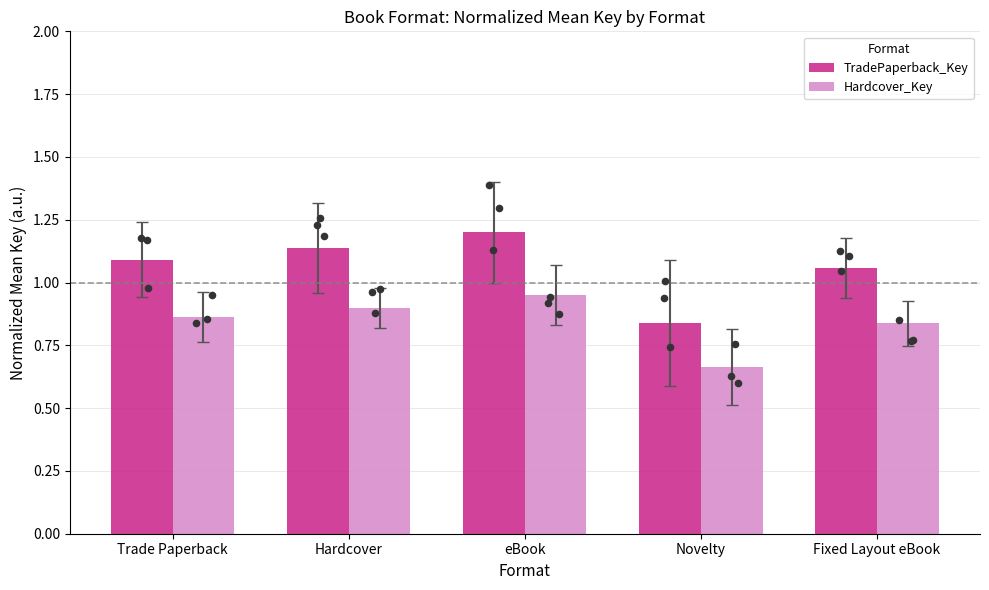

Which series contains the highest Y value?

TradePaperback_Key